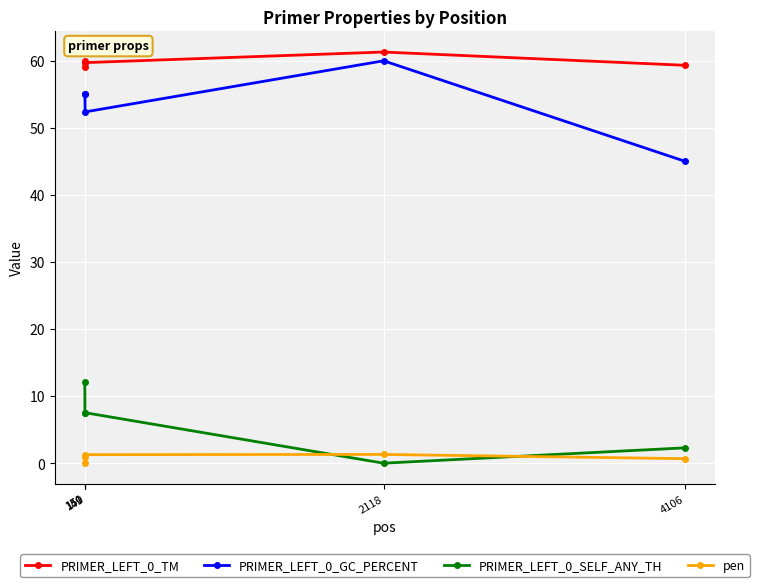

Which label corresponds to the largest value in the chart?

2118